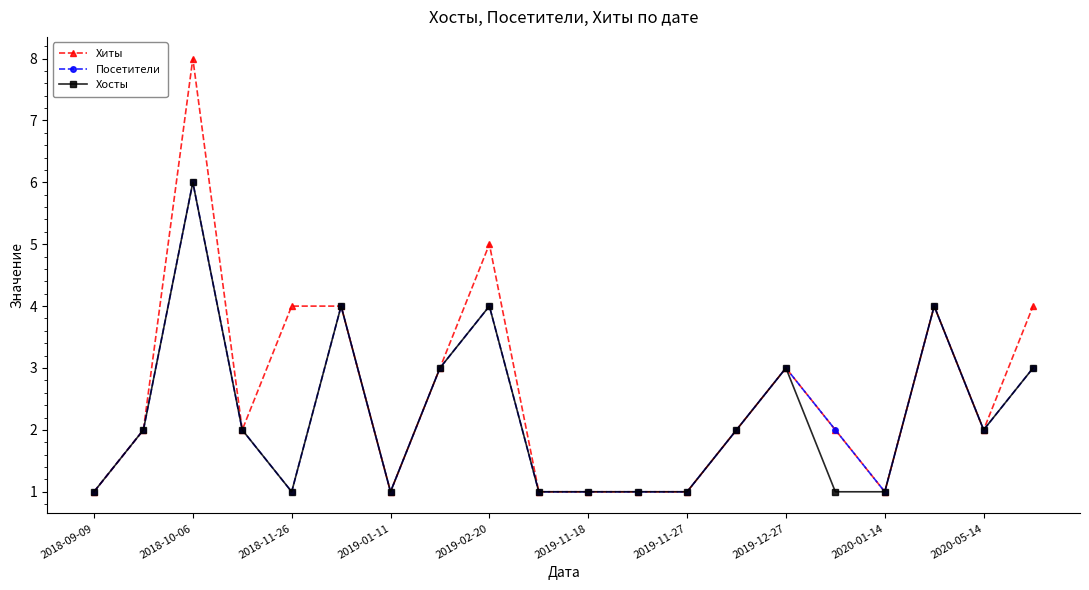

What are all the series names shown in the legend?

Хиты, Посетители, Хосты